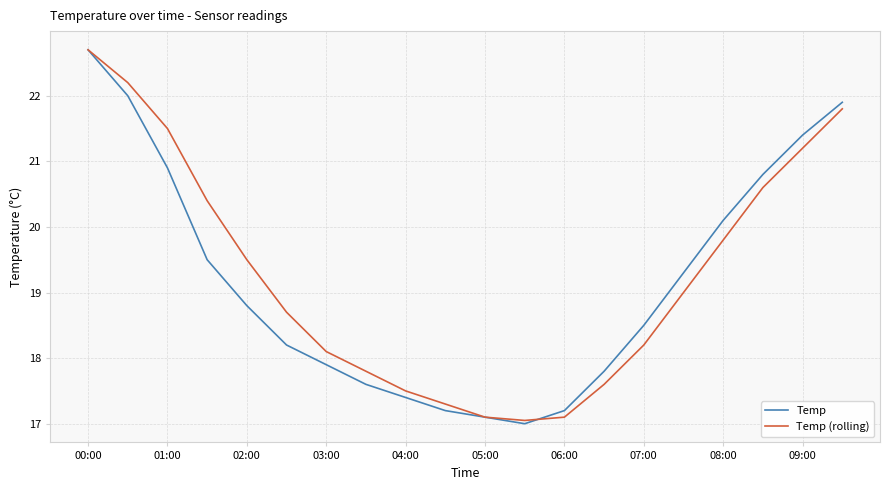

What is the smallest value displayed?

17.0